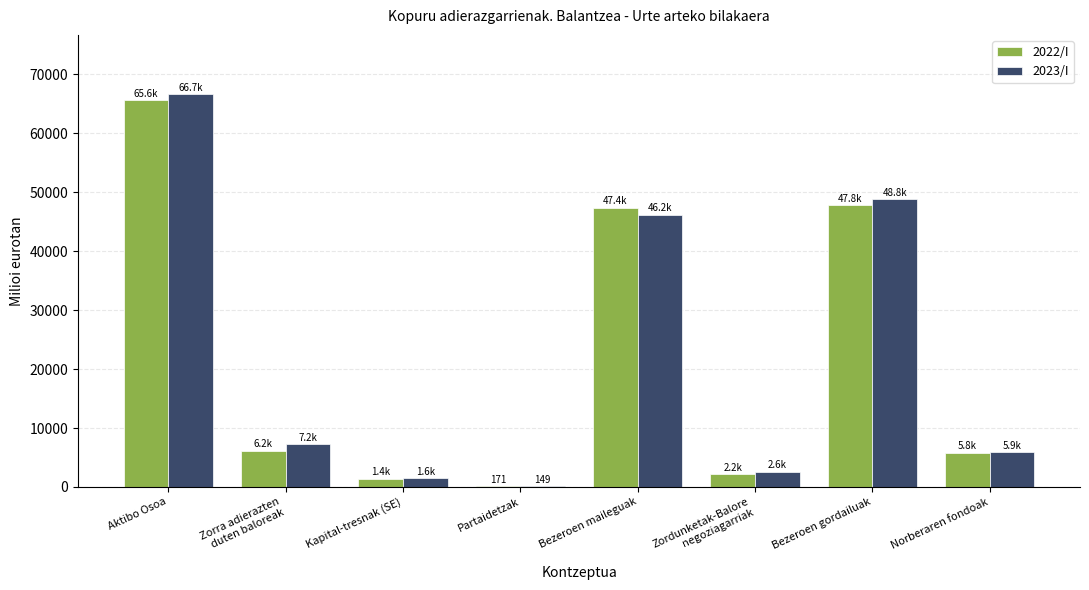

What is the highest value of the 2023/I series?

66707.8